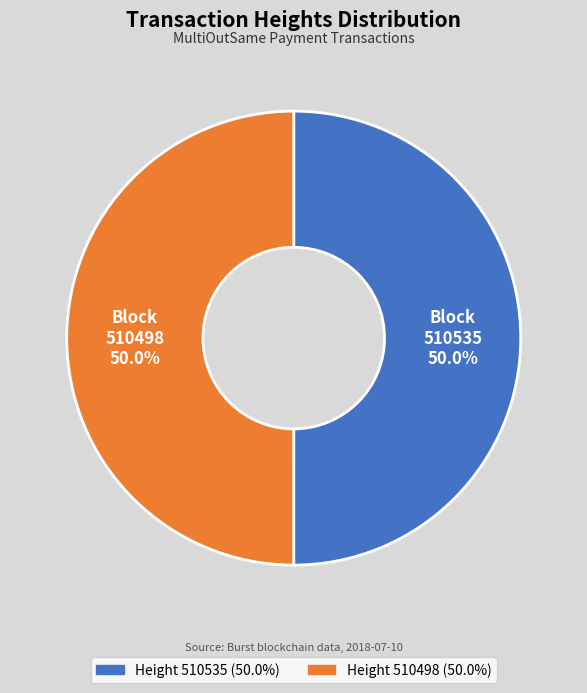

Approximately how many times larger is the value at 510535 compared to 510498?

1.0